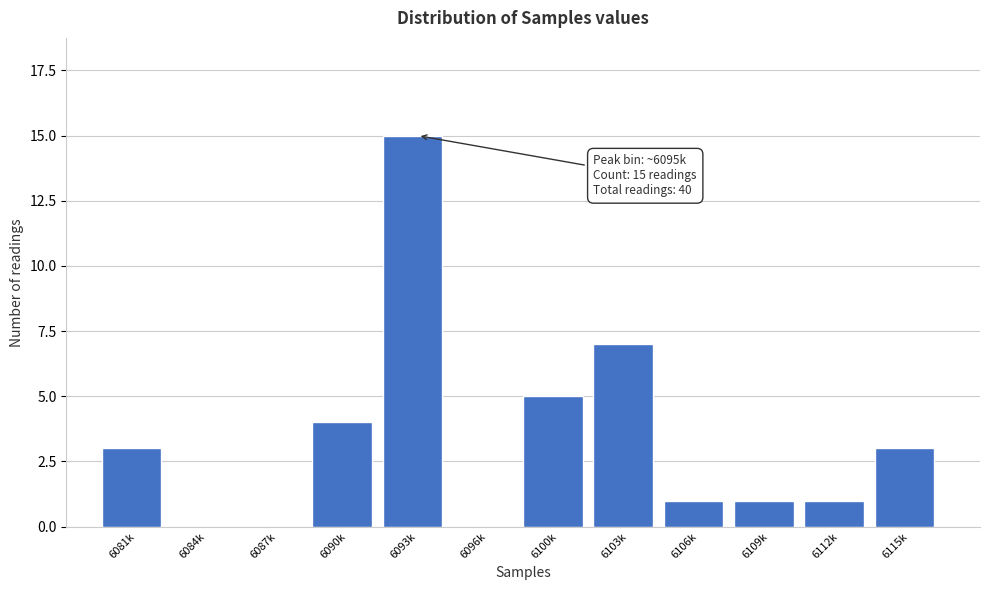

Reading right to left, extract all data points from this chart.

6115k=3	6112k=1	6109k=1	6106k=1	6103k=7	6100k=5	6096k=0	6093k=15	6090k=4	6087k=0	6084k=0	6081k=3